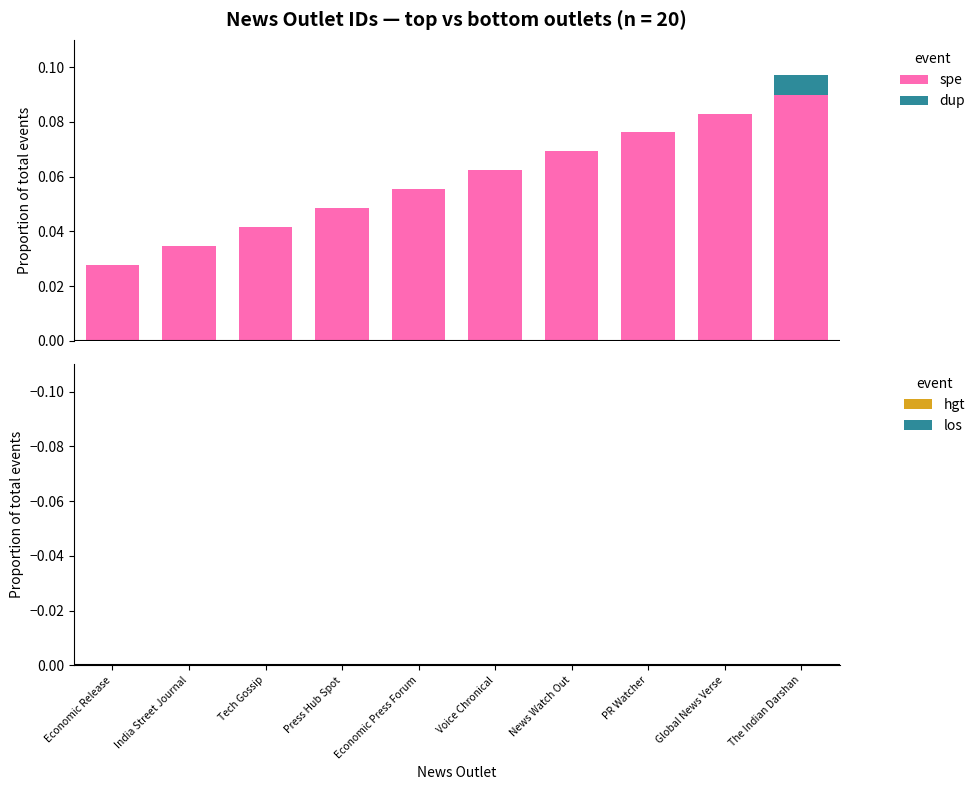

What is the difference between the second highest and minimum values?

0.1